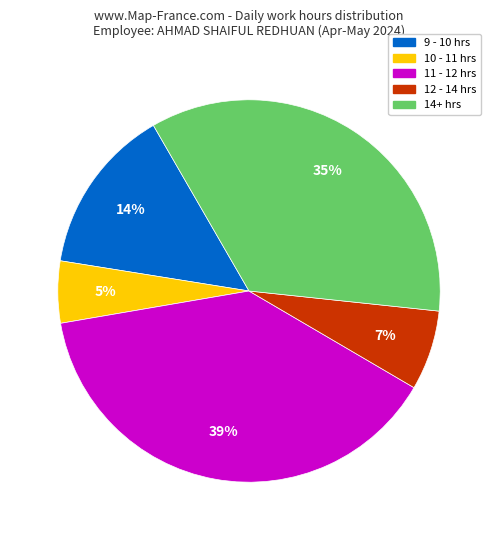

Does any single category account for the majority?

No